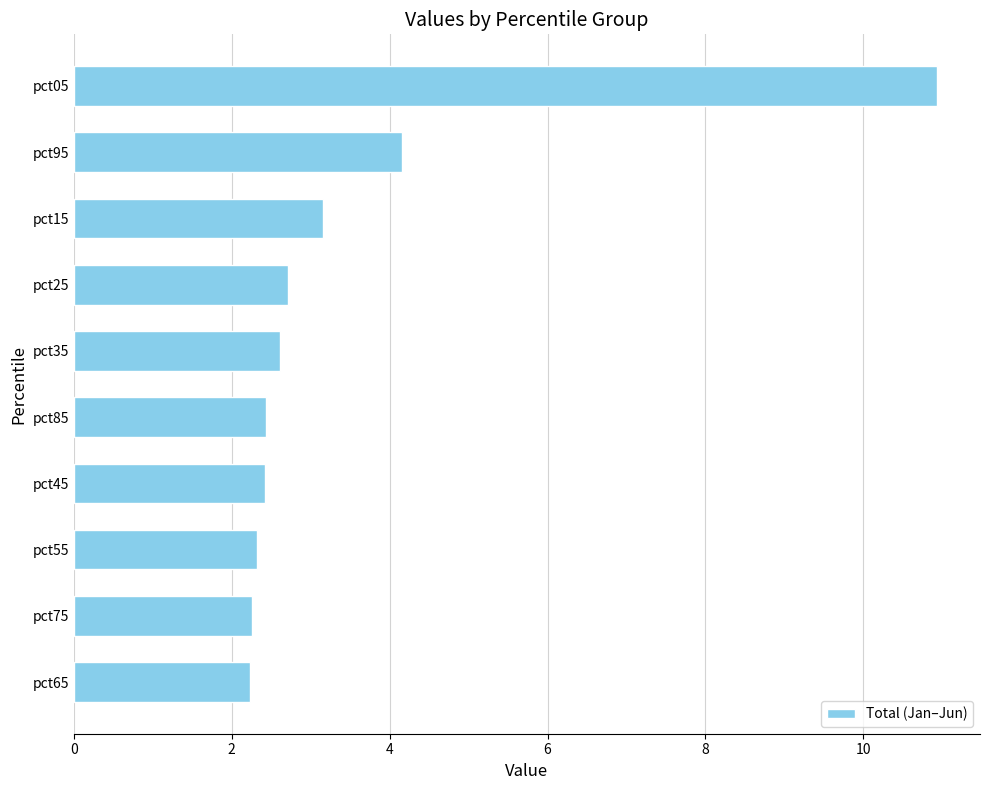

What is the change in value from pct85 to pct25?

+0.3